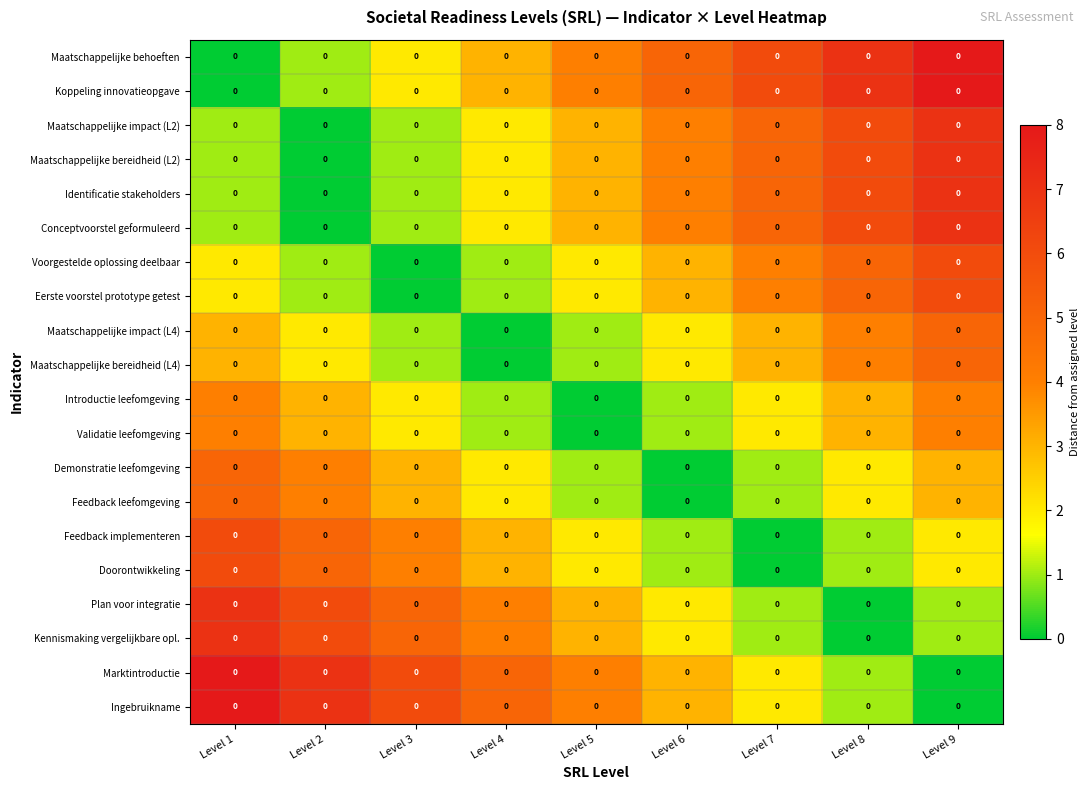

Rank the series by their maximum value, from lowest to highest.

Introductie leefomgeving, Validatie leefomgeving, Maatschappelijke impact (L4), Maatschappelijke bereidheid (L4), Demonstratie leefomgeving, Feedback leefomgeving, Voorgestelde oplossing deelbaar, Eerste voorstel prototype getest, Feedback implementeren, Doorontwikkeling, Maatschappelijke impact (L2), Maatschappelijke bereidheid (L2), Identificatie stakeholders, Conceptvoorstel geformuleerd, Plan voor integratie, Kennismaking vergelijkbare opl., Maatschappelijke behoeften, Koppeling innovatieopgave, Marktintroductie, Ingebruikname